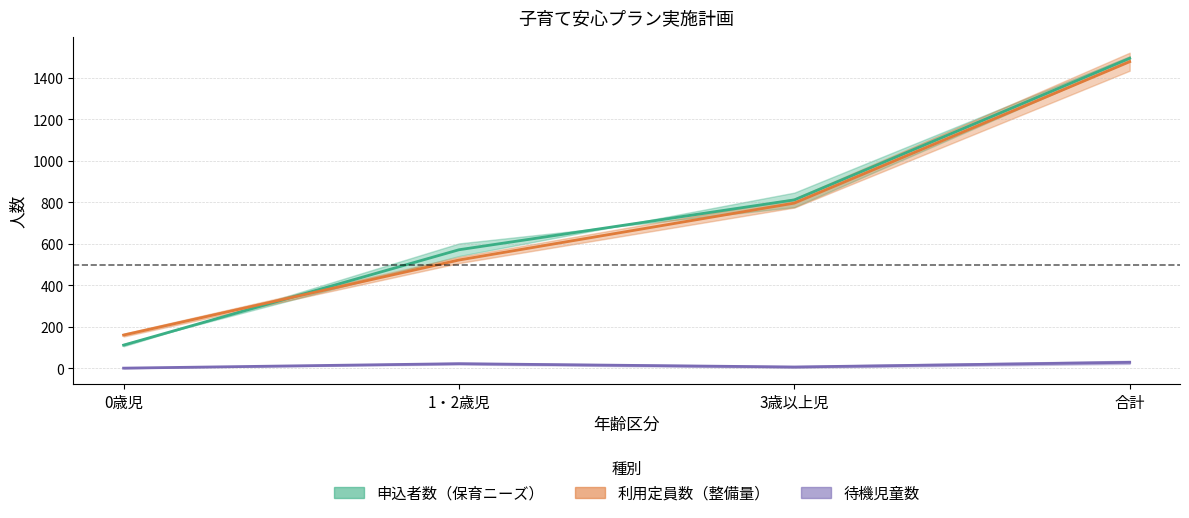

Which category has the highest value in the 申込者数_実績 series?

合計